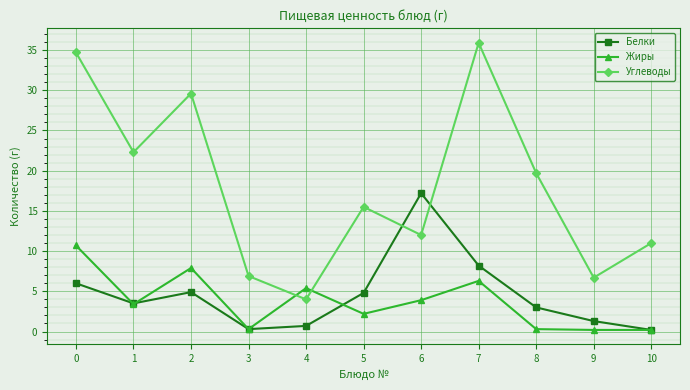

List the series in order of their peak value, lowest first.

Жиры, Белки, Углеводы